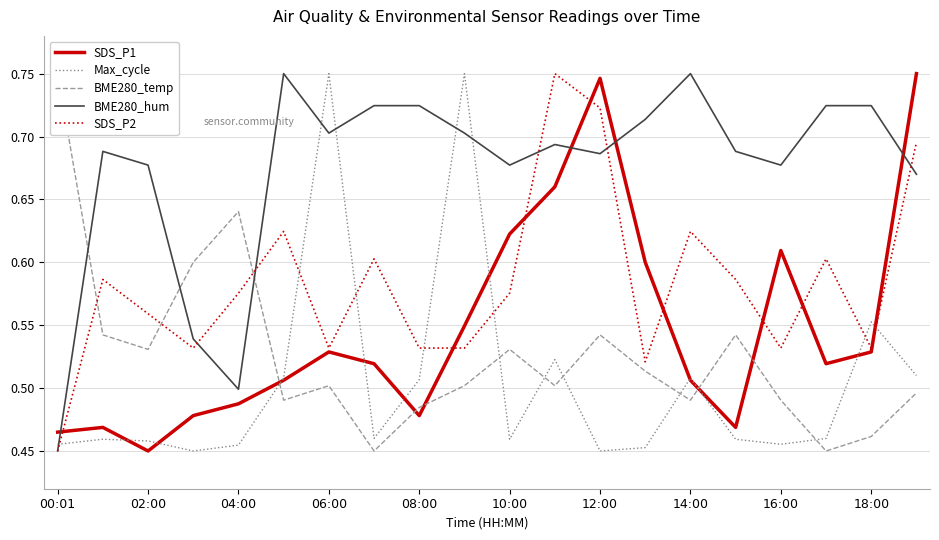

How many intersections are there between BME280_hum and SDS_P1?

4